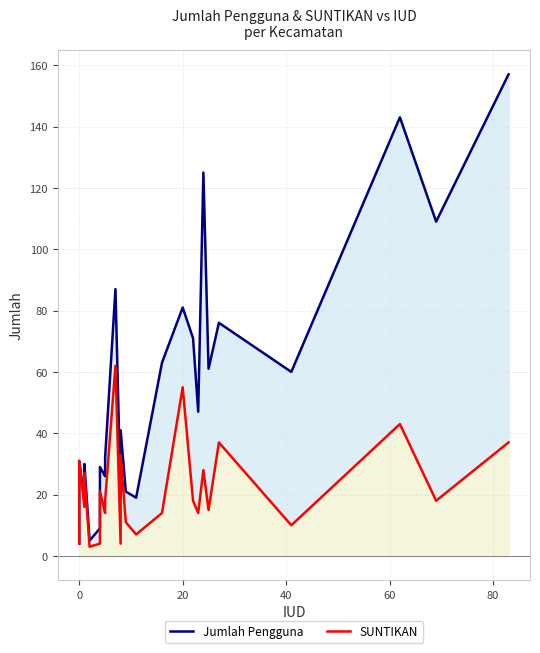

What are all the series names shown in the legend?

Jumlah Pengguna, SUNTIKAN